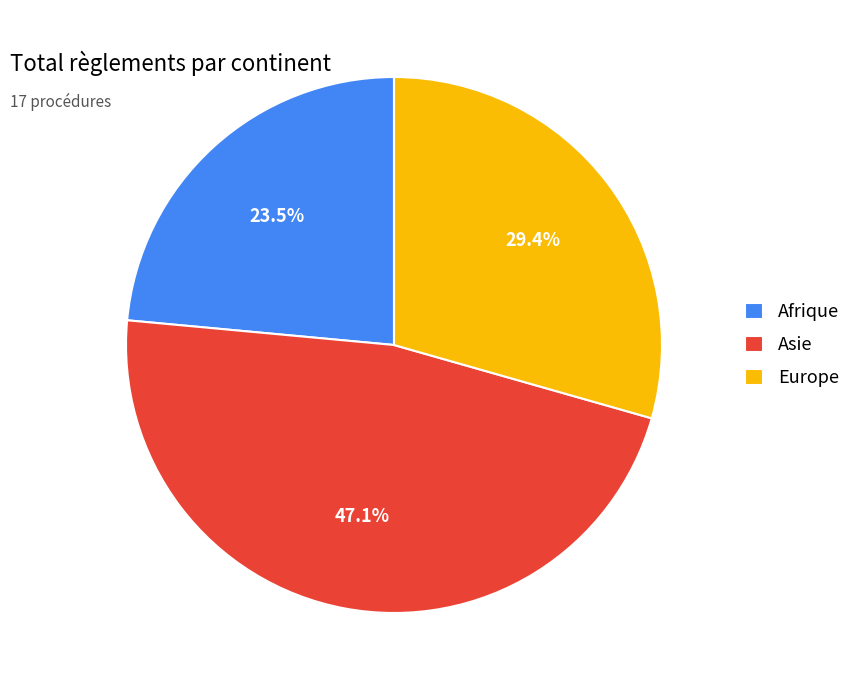

Between Europe and Afrique, which is larger?

Europe